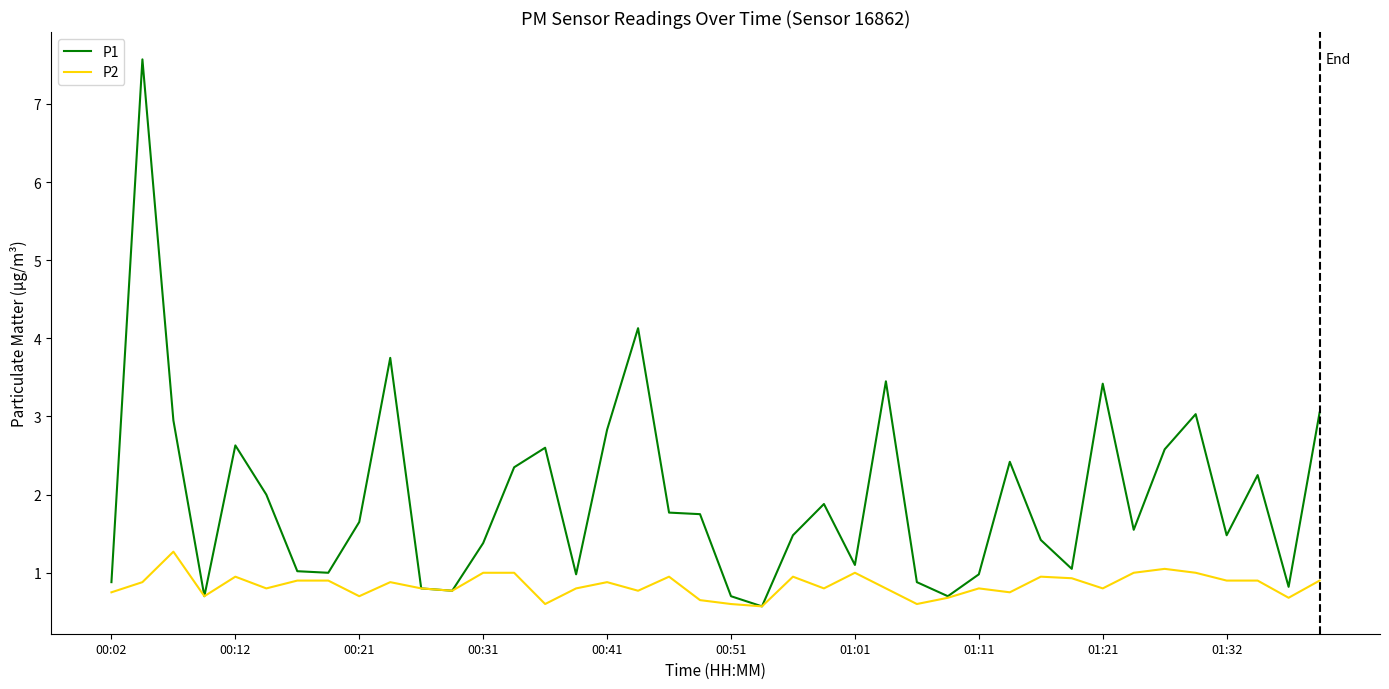

Rank the series by their average value, from highest to lowest.

P1, P2